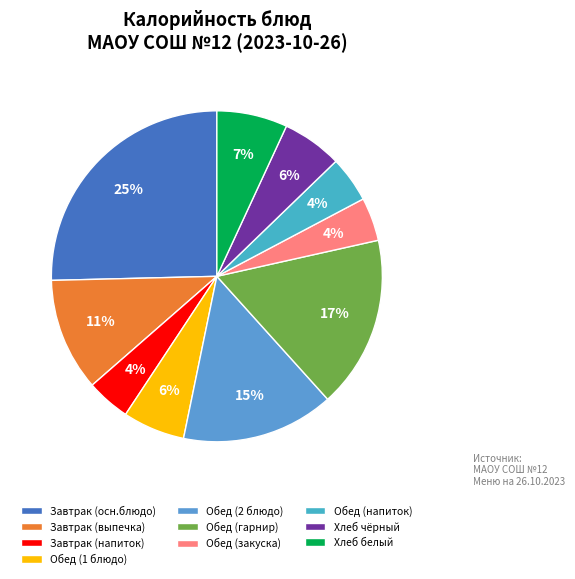

How many segments does this pie chart have?

10